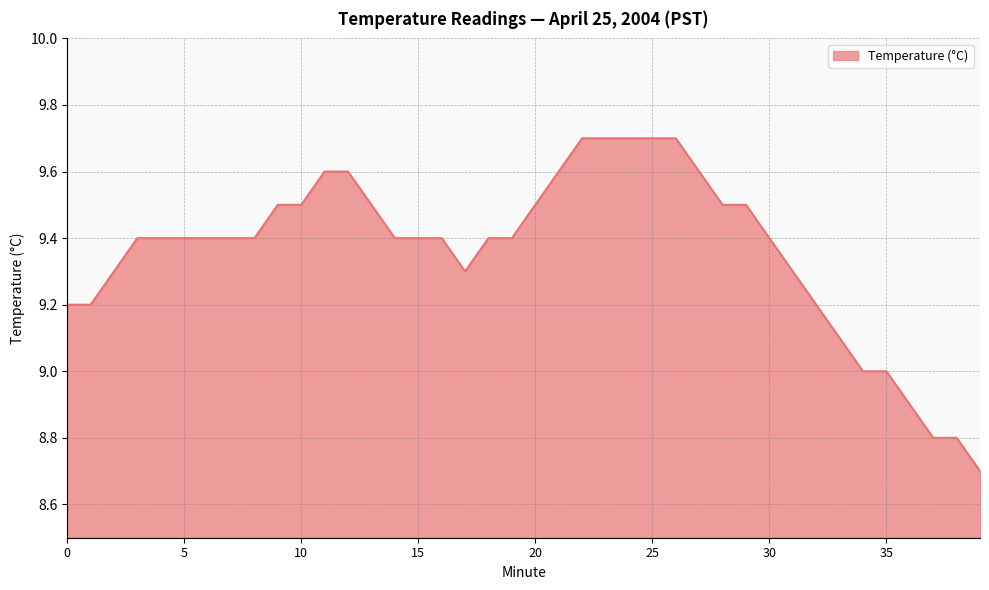

How many lines are shown in the chart?

1